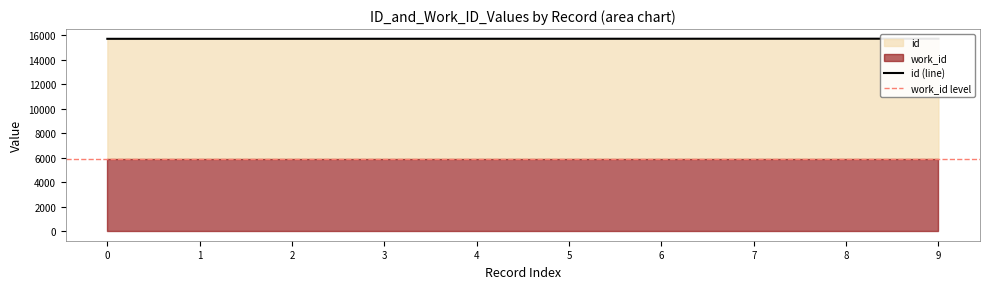

The chart shows a value of 9965 at 6. True or false?

False